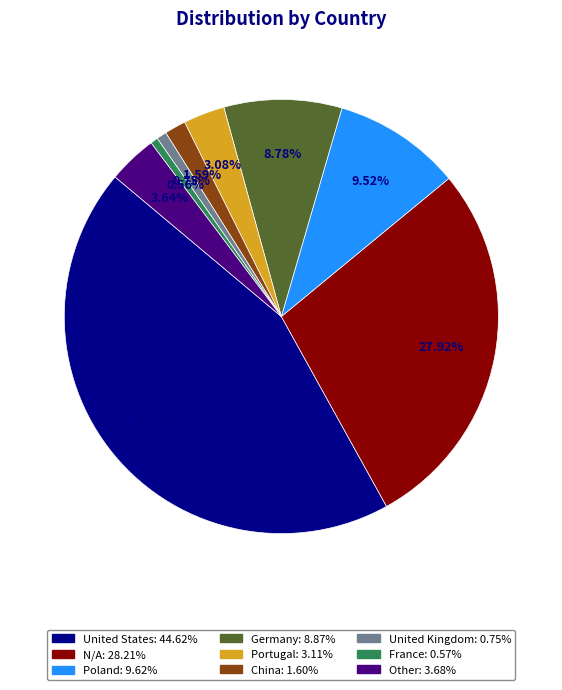

Combined, do Other and China account for over 50%?

No